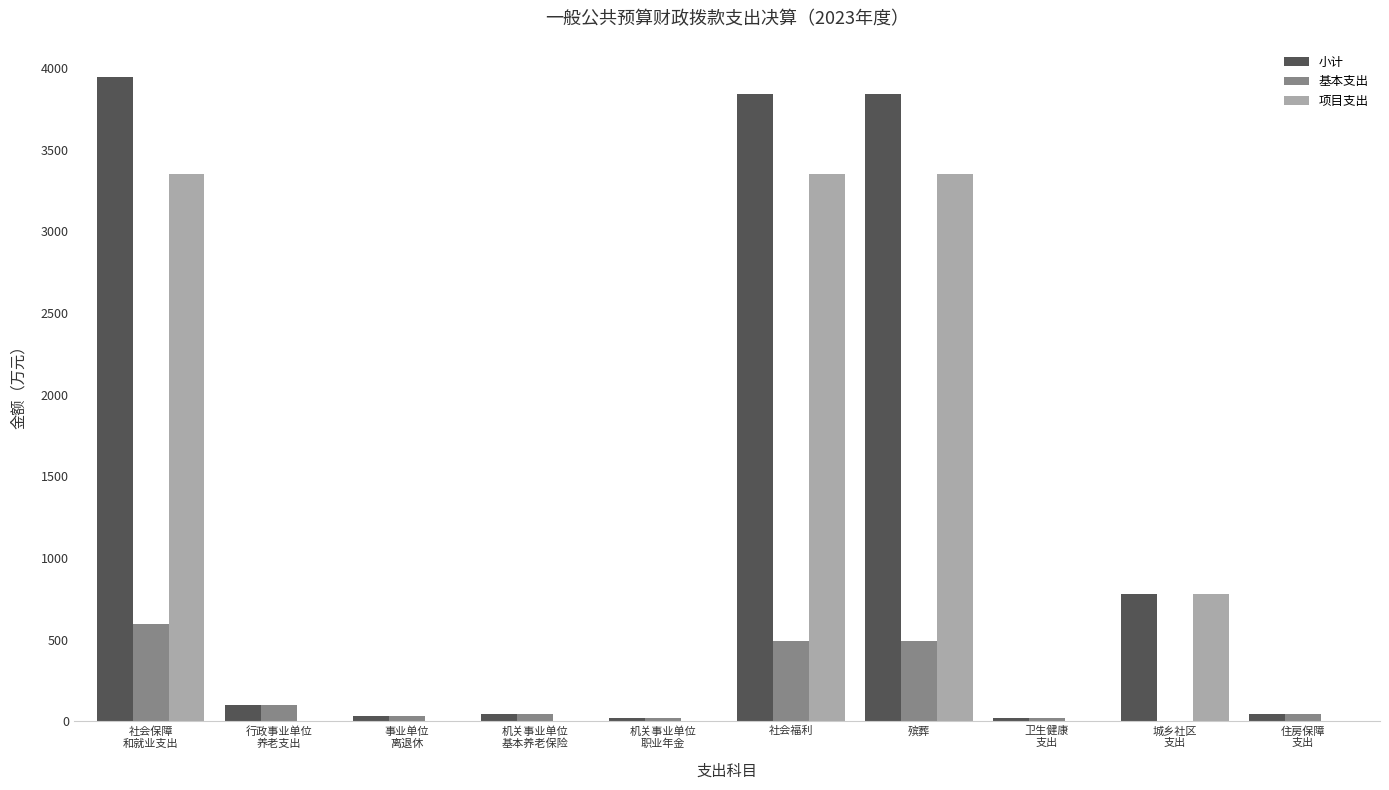

The 项目支出 series shows 0.0 at 卫生健康
支出. True or false?

True